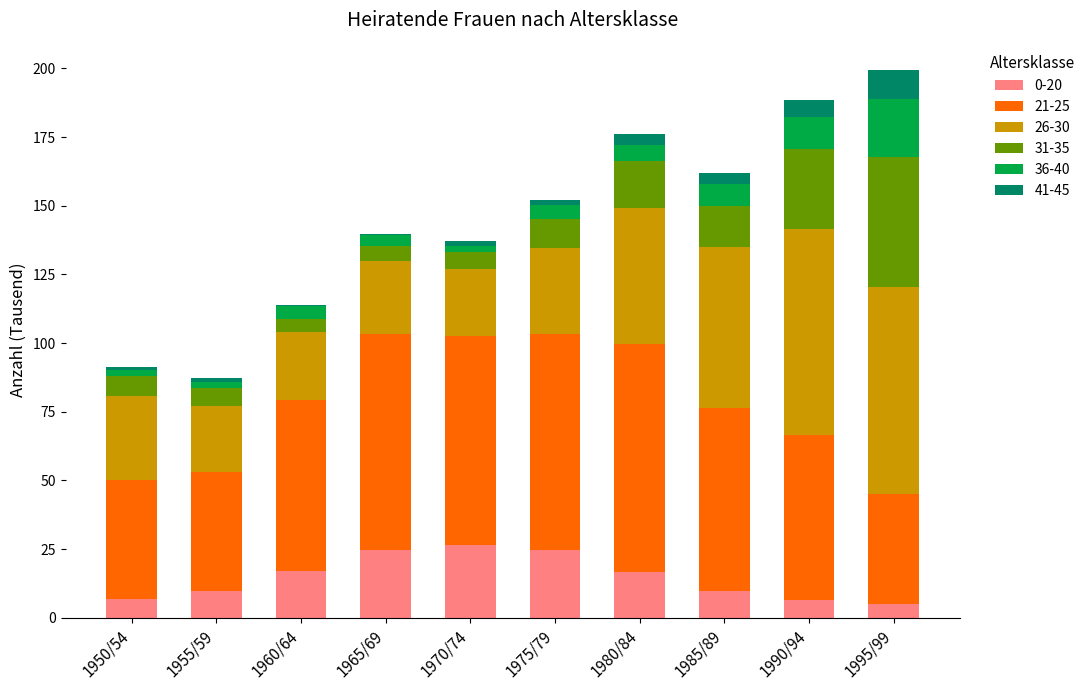

What is the sum of all 0-20 values?

147.4